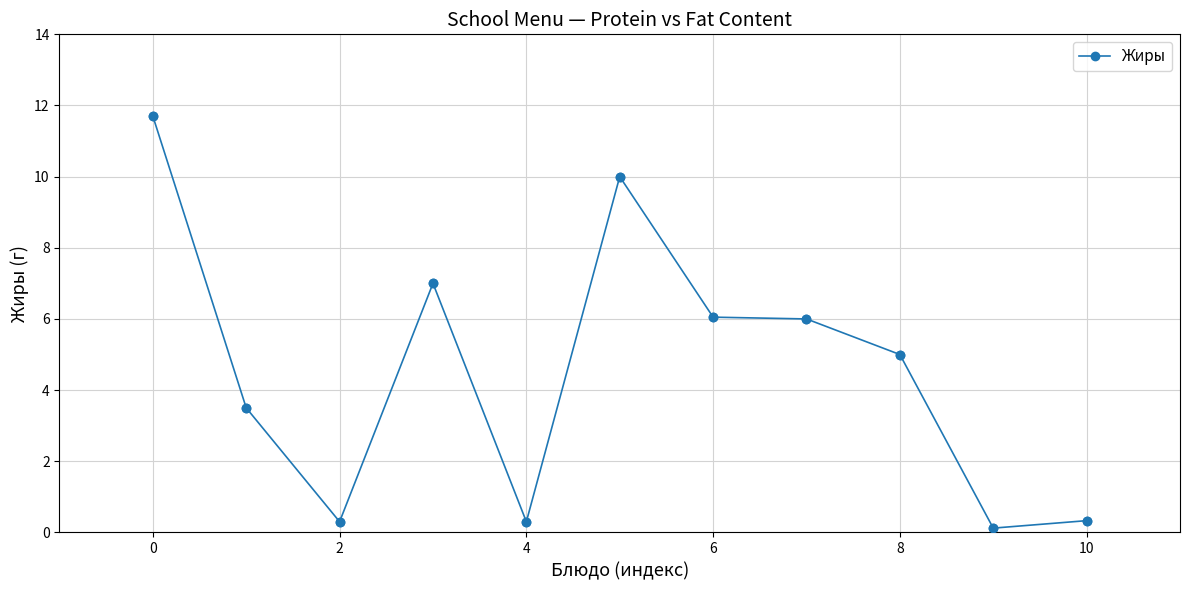

What is the average value?

4.6